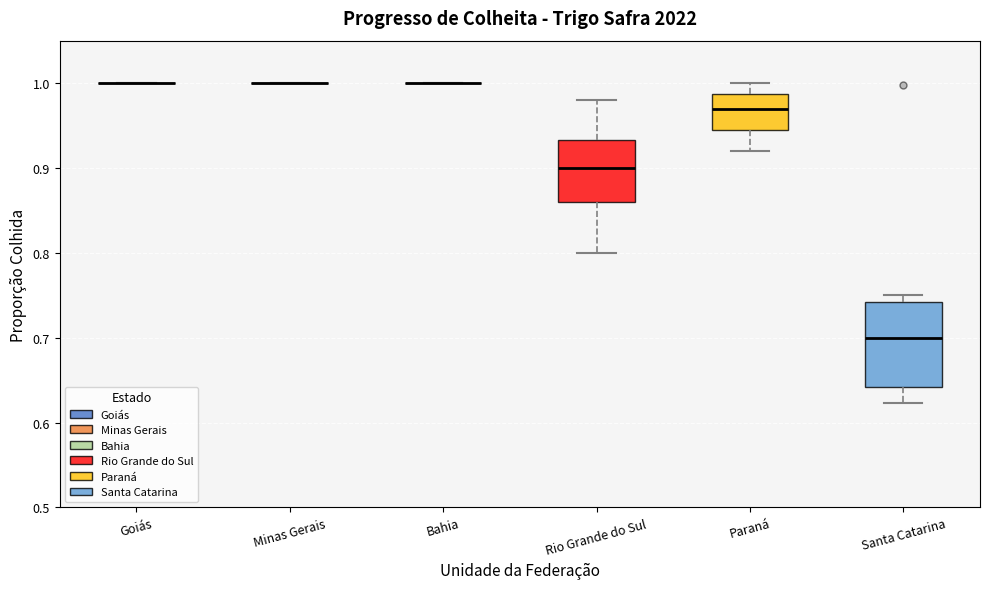

Reading left to right, transcribe this box plot: for each box, give where its median line is, the range the box spans, and where its two whiskers end, as read against the y-axis. The values are not printed on the chart, so give them approximately, as read against the axis.

Goiás: box collapsed to a line at 1.00, whiskers 1.00 to 1.00
Minas Gerais: box collapsed to a line at 1.00, whiskers 1.00 to 1.00
Bahia: box collapsed to a line at 1.00, whiskers 1.00 to 1.00
Rio Grande do Sul: median 0.90, box 0.86 to 0.93, whiskers 0.80 to 0.98
Paraná: median 0.97, box 0.95 to 0.99, whiskers 0.92 to 1.00
Santa Catarina: median 0.70, box 0.64 to 0.74, whiskers 0.62 to 0.75